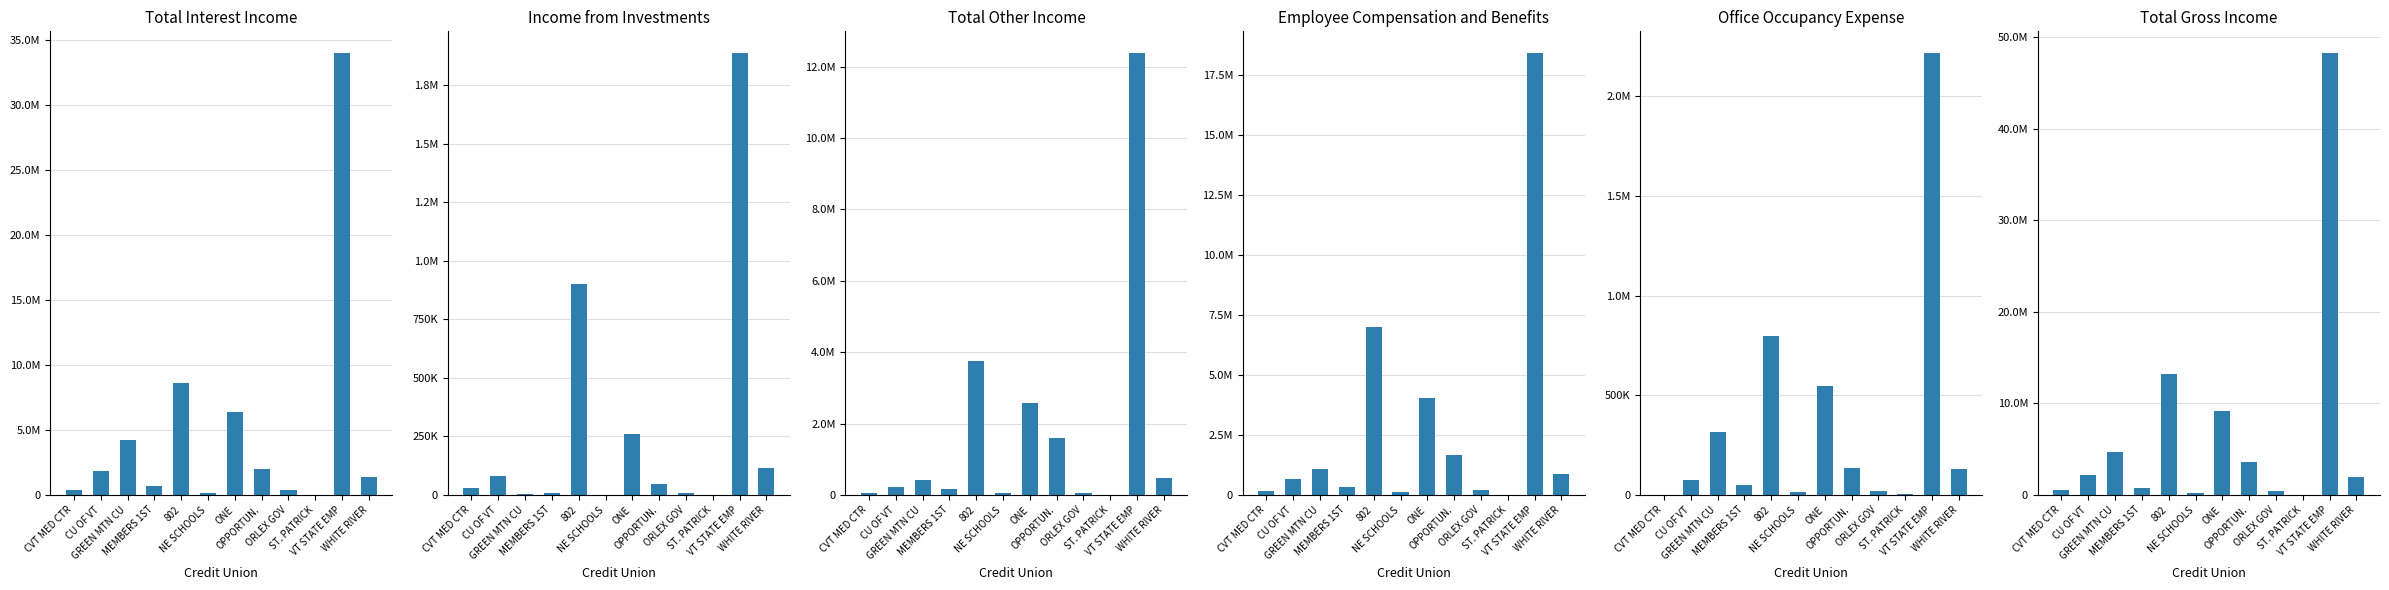

Which series has the largest total across all categories?

Total Gross Income